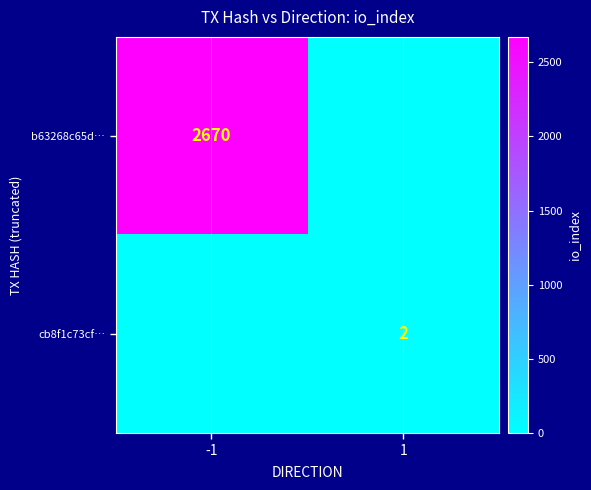

True or false: cb8f1c73cf… has a value of 2 at 1.

True